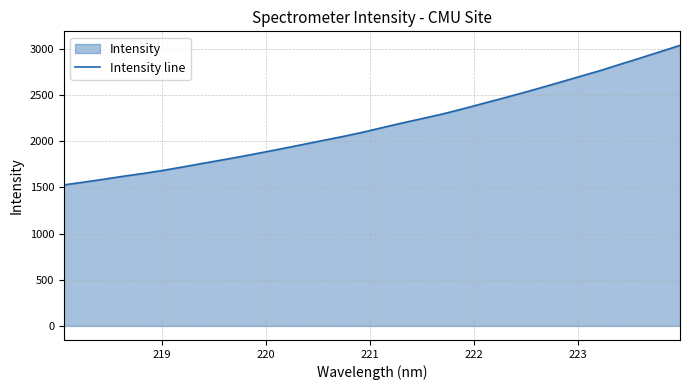

How many data points are above 2146?

16